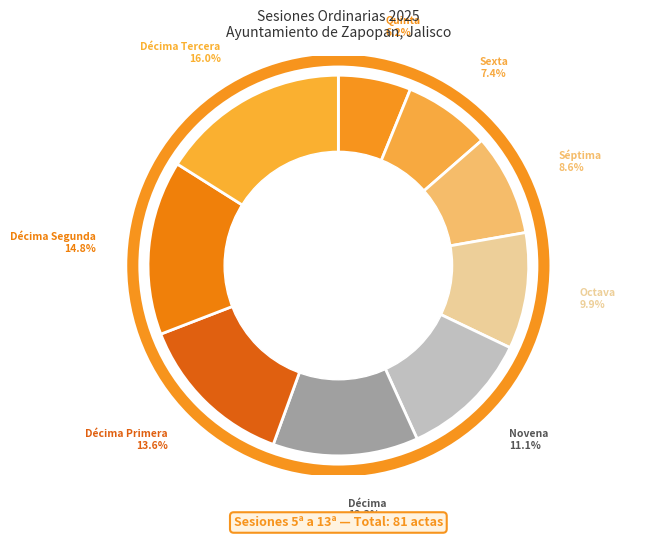

What is the ratio of the value at Octava to the value at Sexta?

1.3